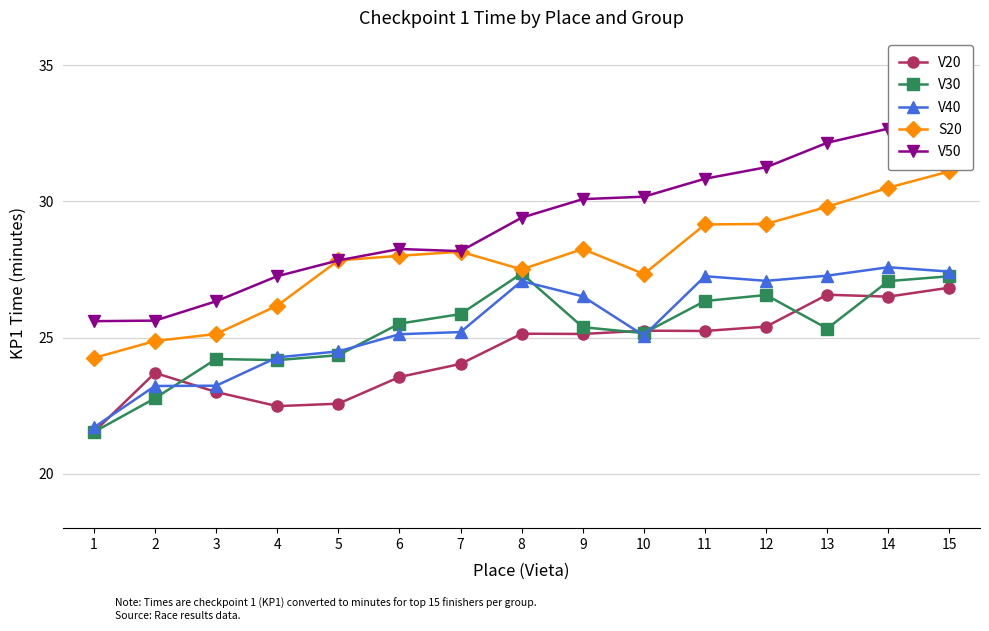

What is the sum of the V20 values at 13 and 8?

51.7